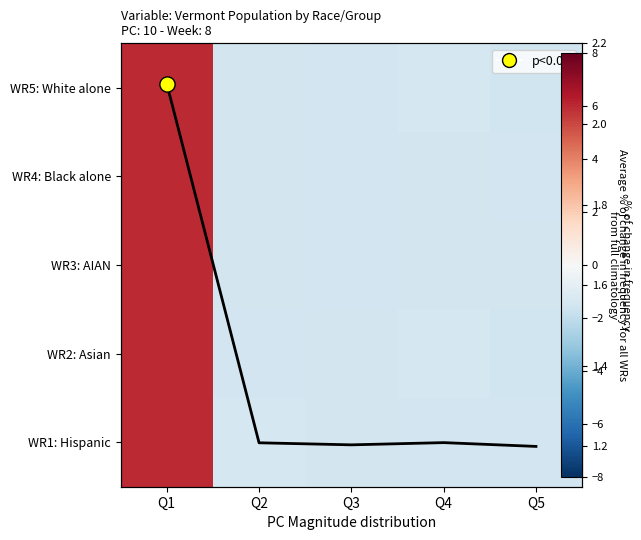

What is the minimum value shown in the chart?

-1.6